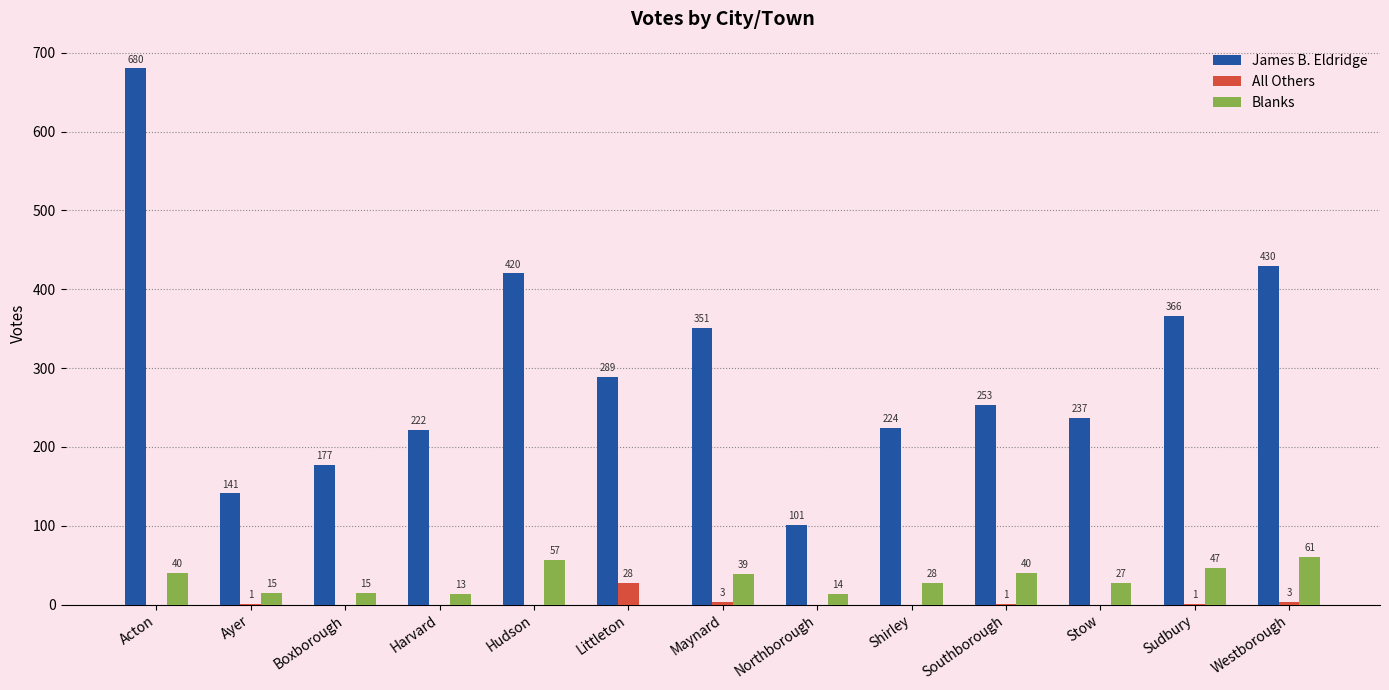

At which label does Blanks first exceed 28?

Acton